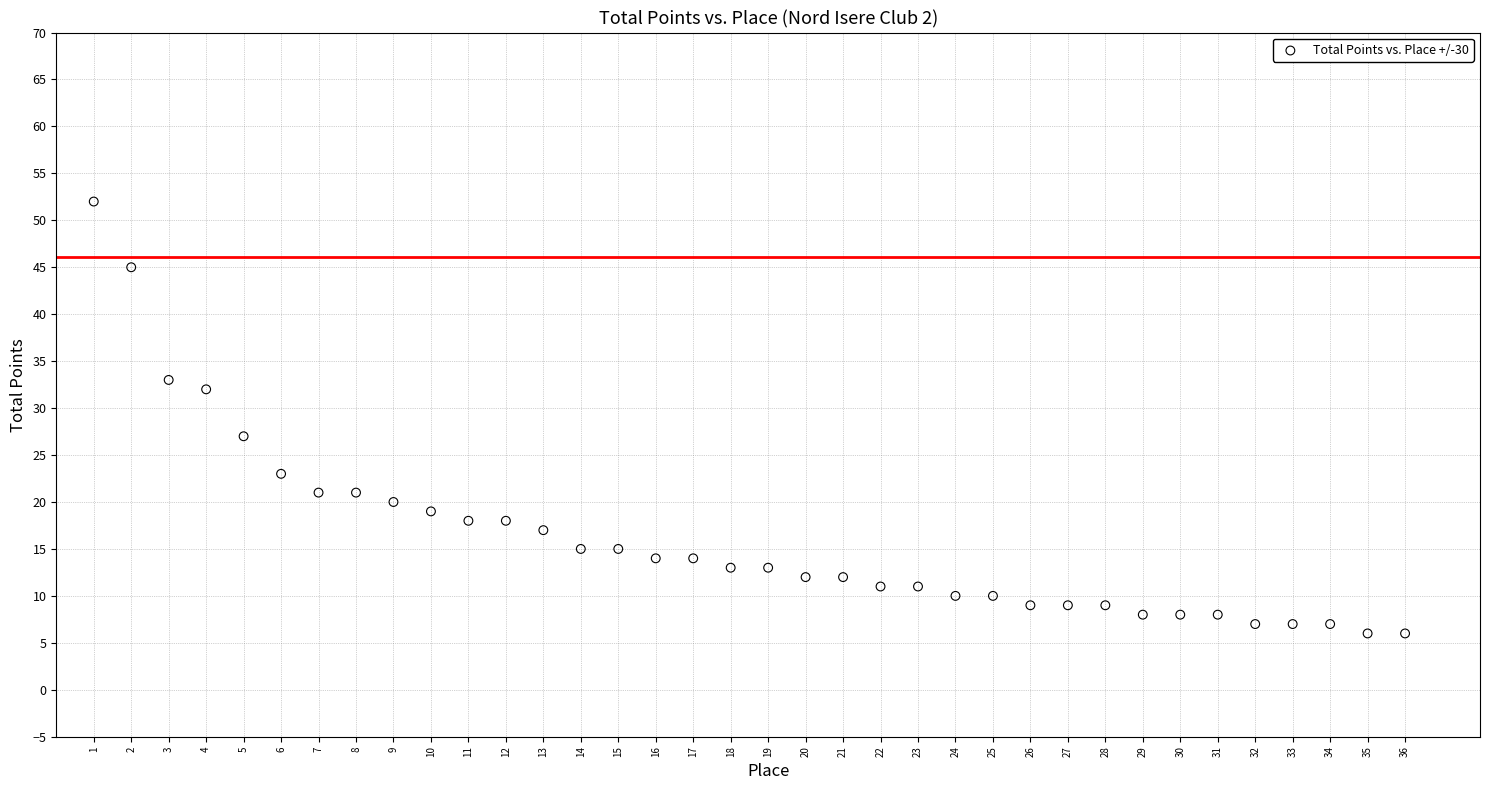

What is the range of Y values (max minus min)?

46